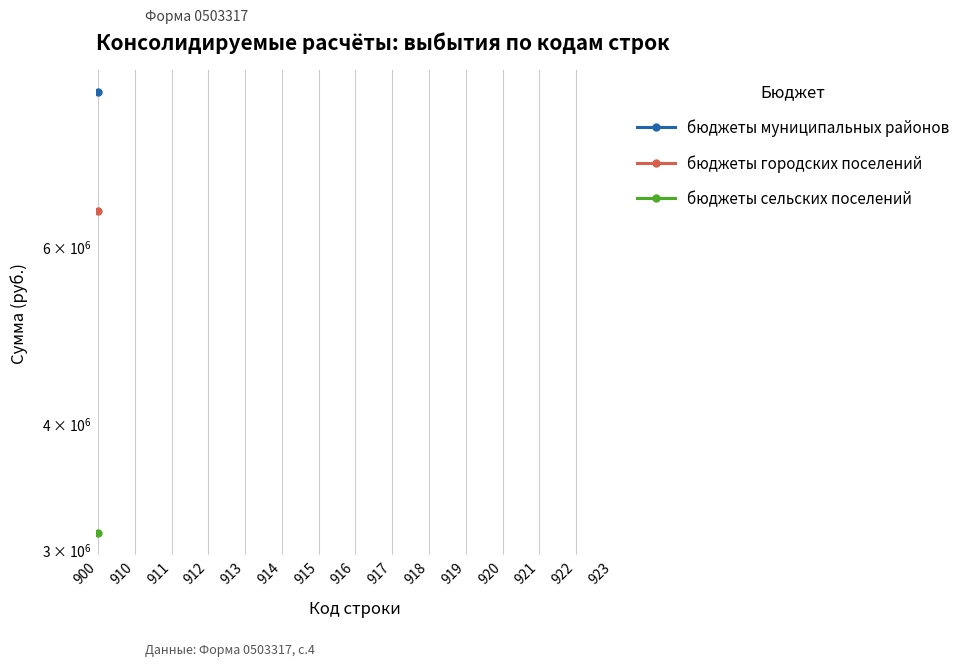

True or false: бюджеты муниципальных районов has more than 1 interior local peaks.

False